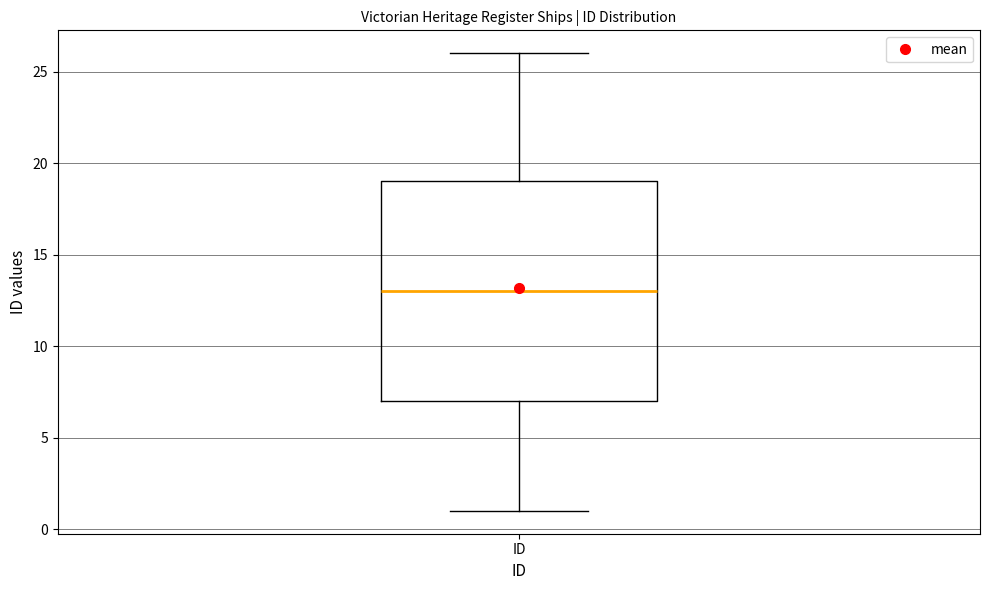

Read this box plot against the y-axis: the position of the median line, the range covered by the box, and the ends of both whiskers. The values are not printed on the chart, so give them approximately, as read against the axis.

median 13, box 7 to 19, whiskers 1 to 26